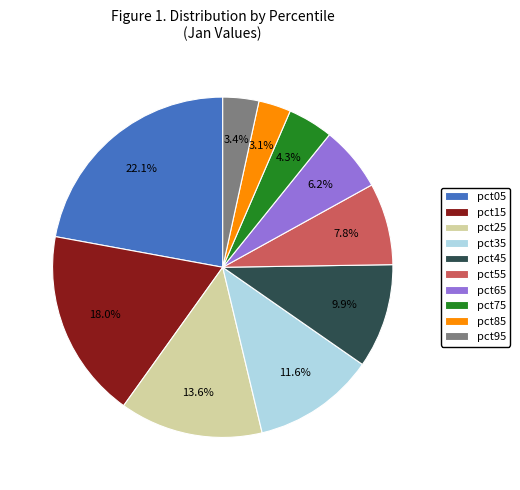

The pct65 slice represents 6% of the pie. True or false?

True